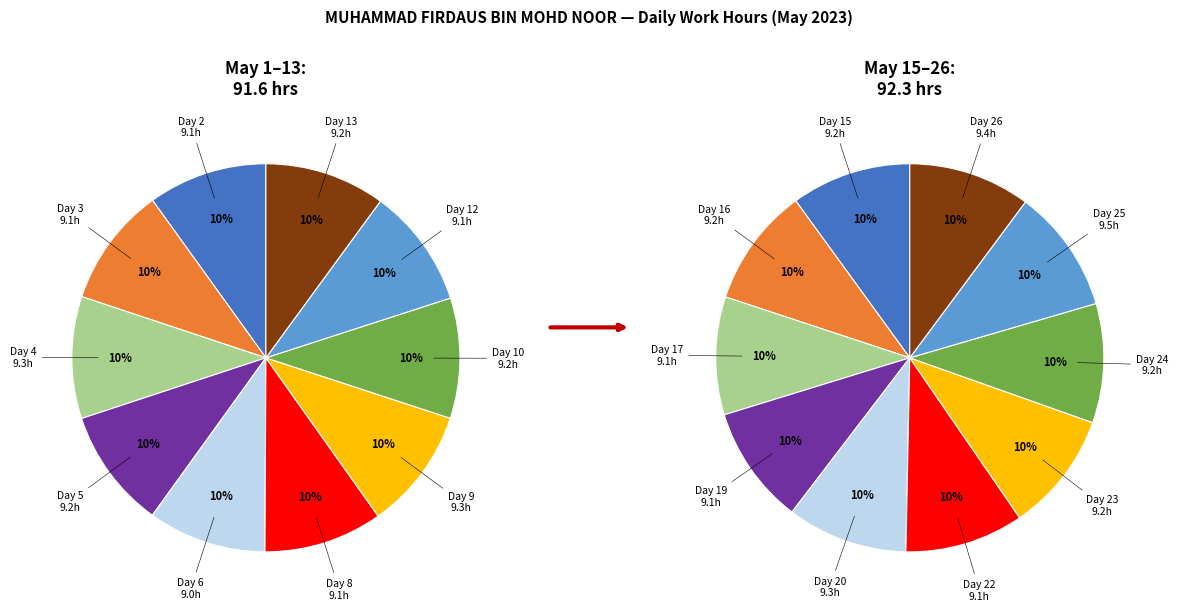

Is there a majority slice in this chart?

No